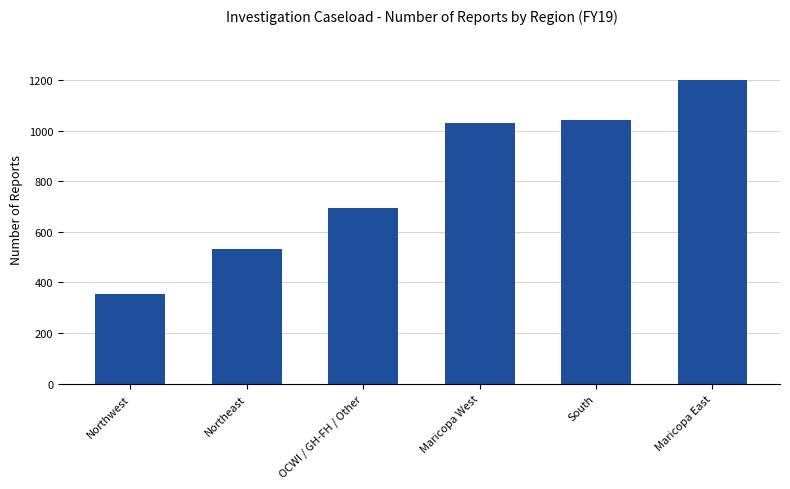

Reading left to right, list all the values displayed in this chart.

Northwest=354	Northeast=534	OCWI / GH-FH / Other=693	Maricopa West=1029	South=1042	Maricopa East=1199